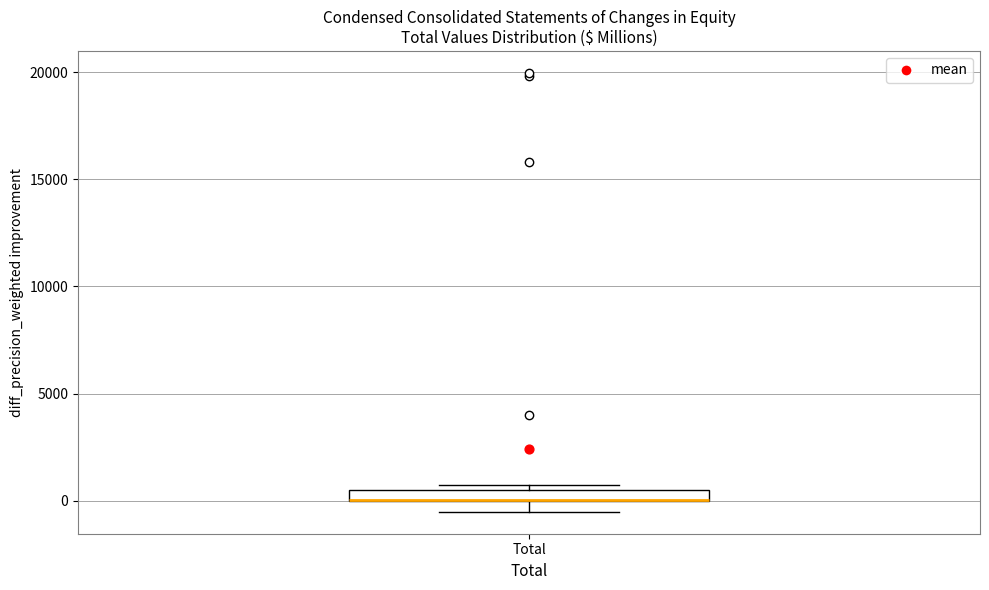

Where does the lower whisker of the box for Total end on the y-axis? The values are not printed on the chart, so give them approximately, as read against the axis.

-500